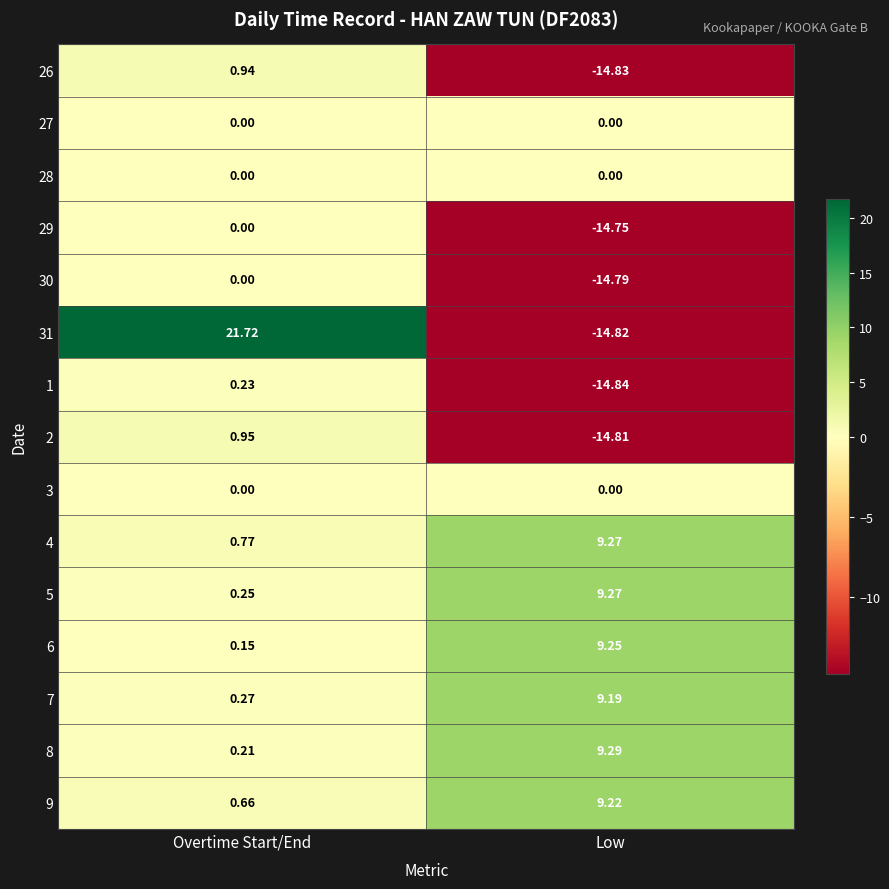

At how many categories does at least one series exceed -2?

2